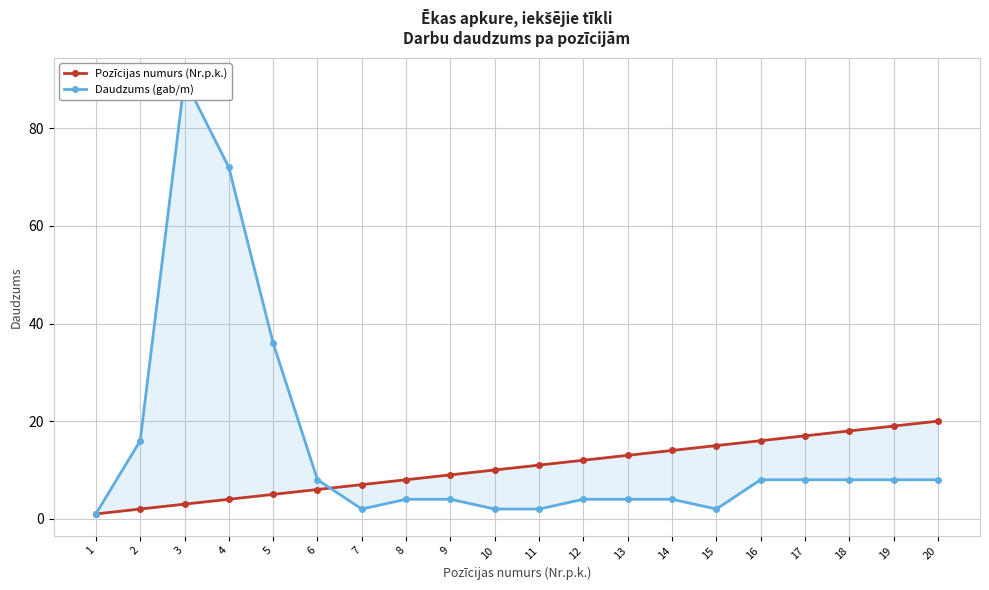

True or false: Daudzums (gab/m) has a value of 2 at 15.

True